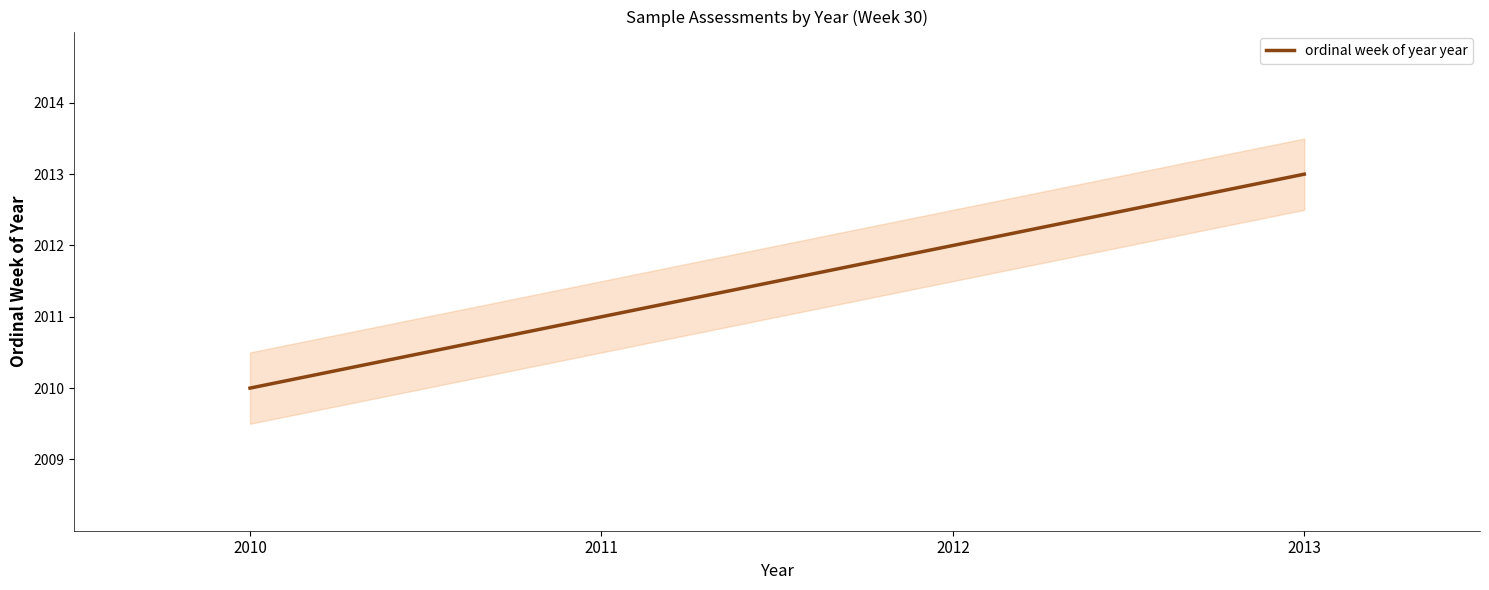

What value does the data have at 2012?

2012